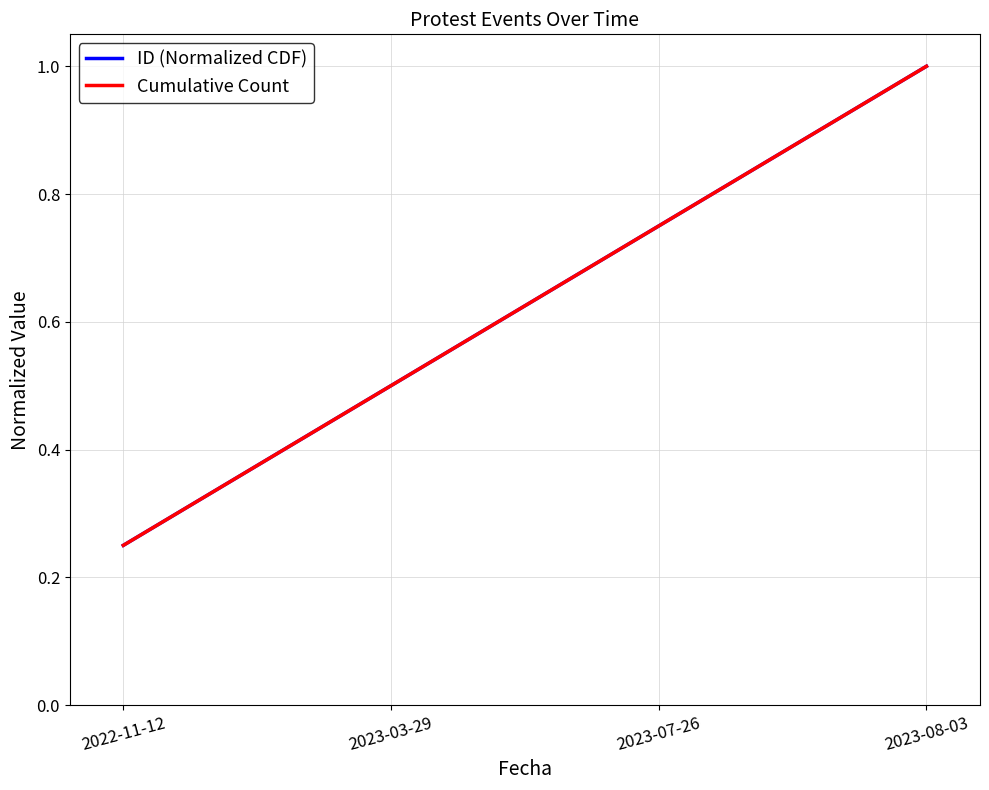

Does the chart have visible grid lines?

Yes